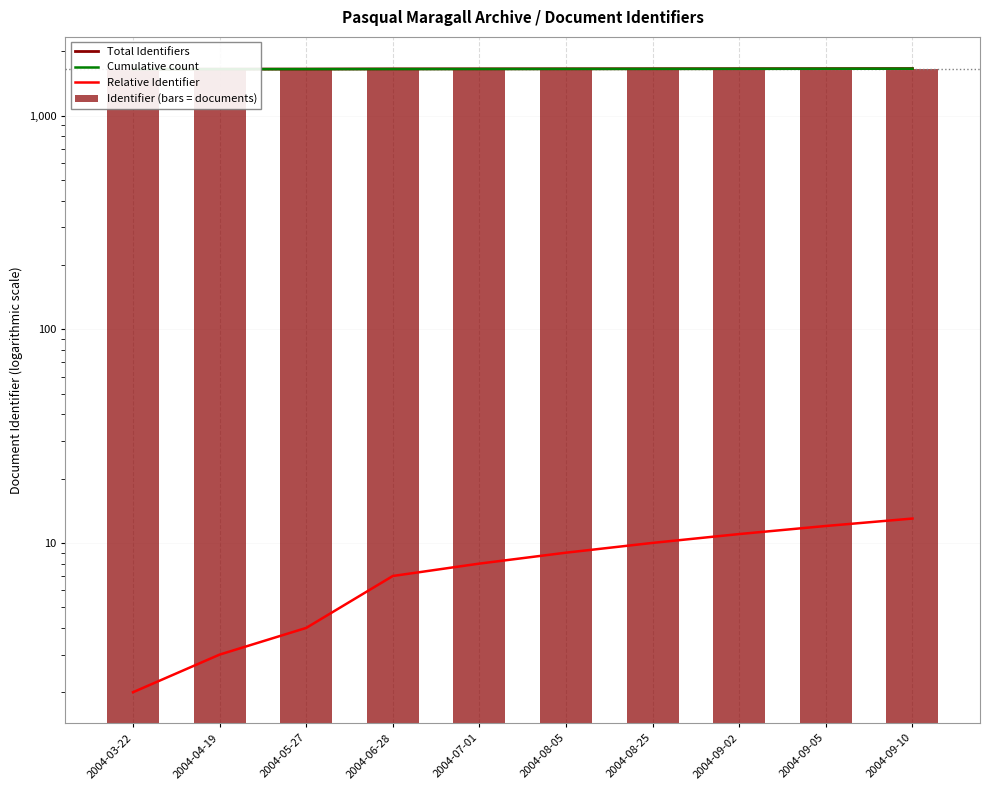

What is the label of the 2nd bar from the left?

2004-04-19